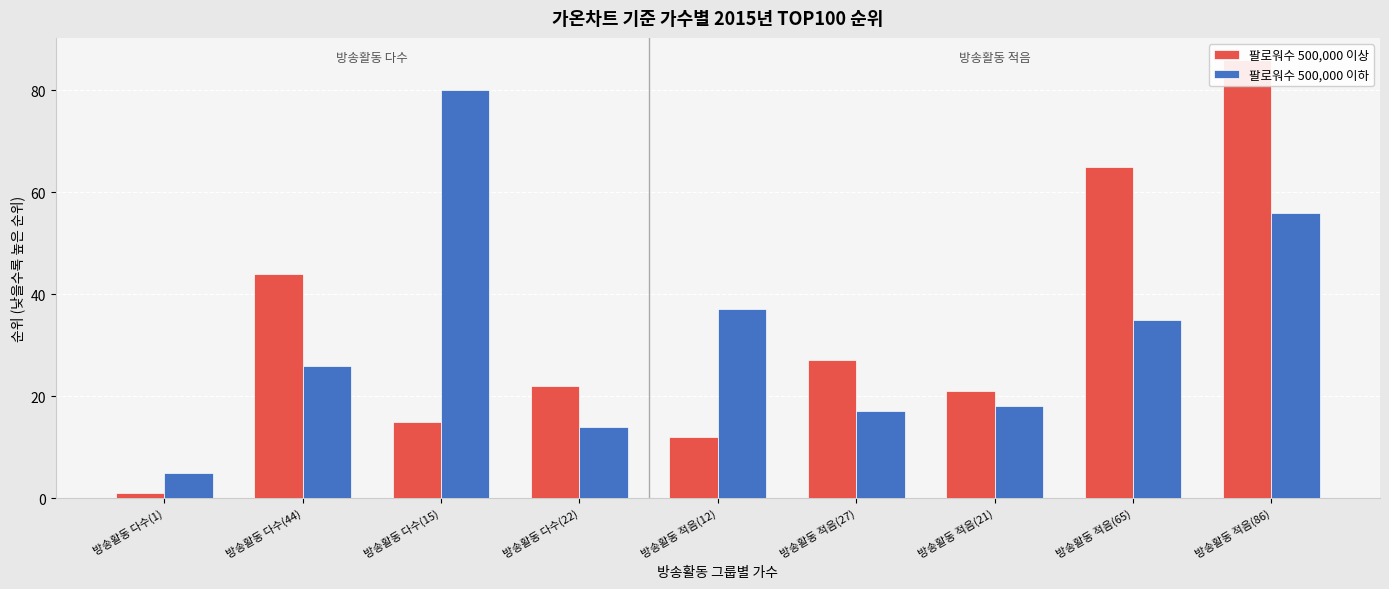

Which category has the lowest value across all series?

방송활동 다수(1)